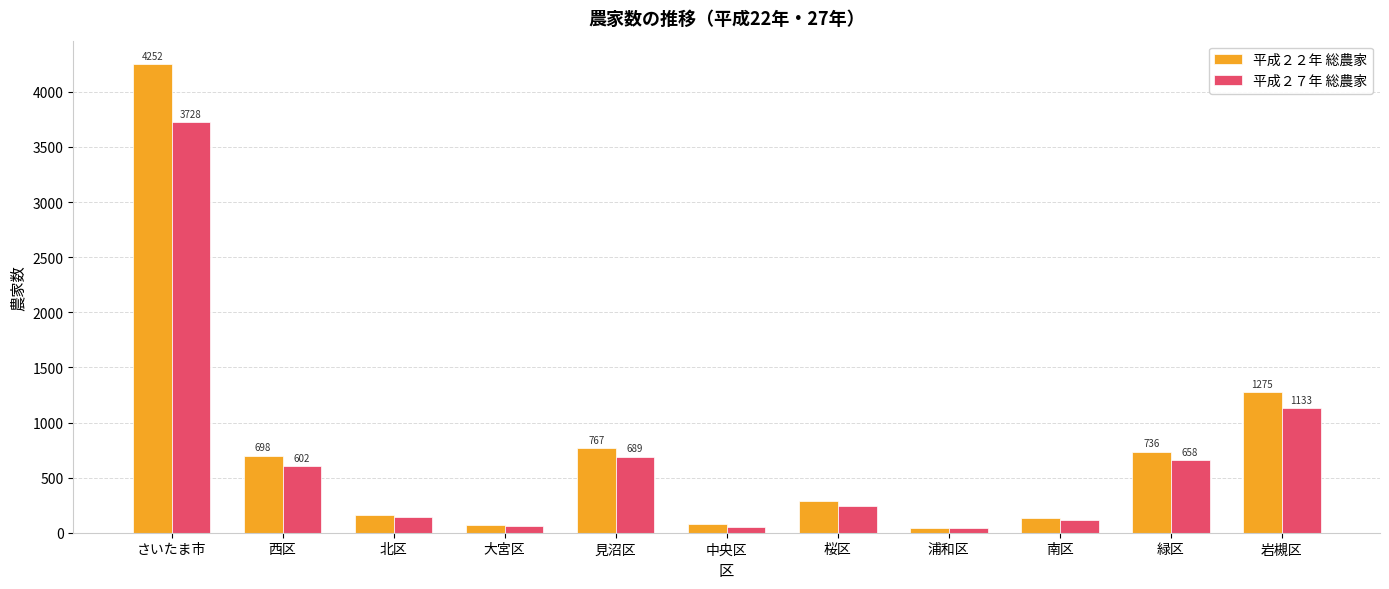

At 桜区, list the series in order from smallest to largest.

平成２７年 総農家, 平成２２年 総農家